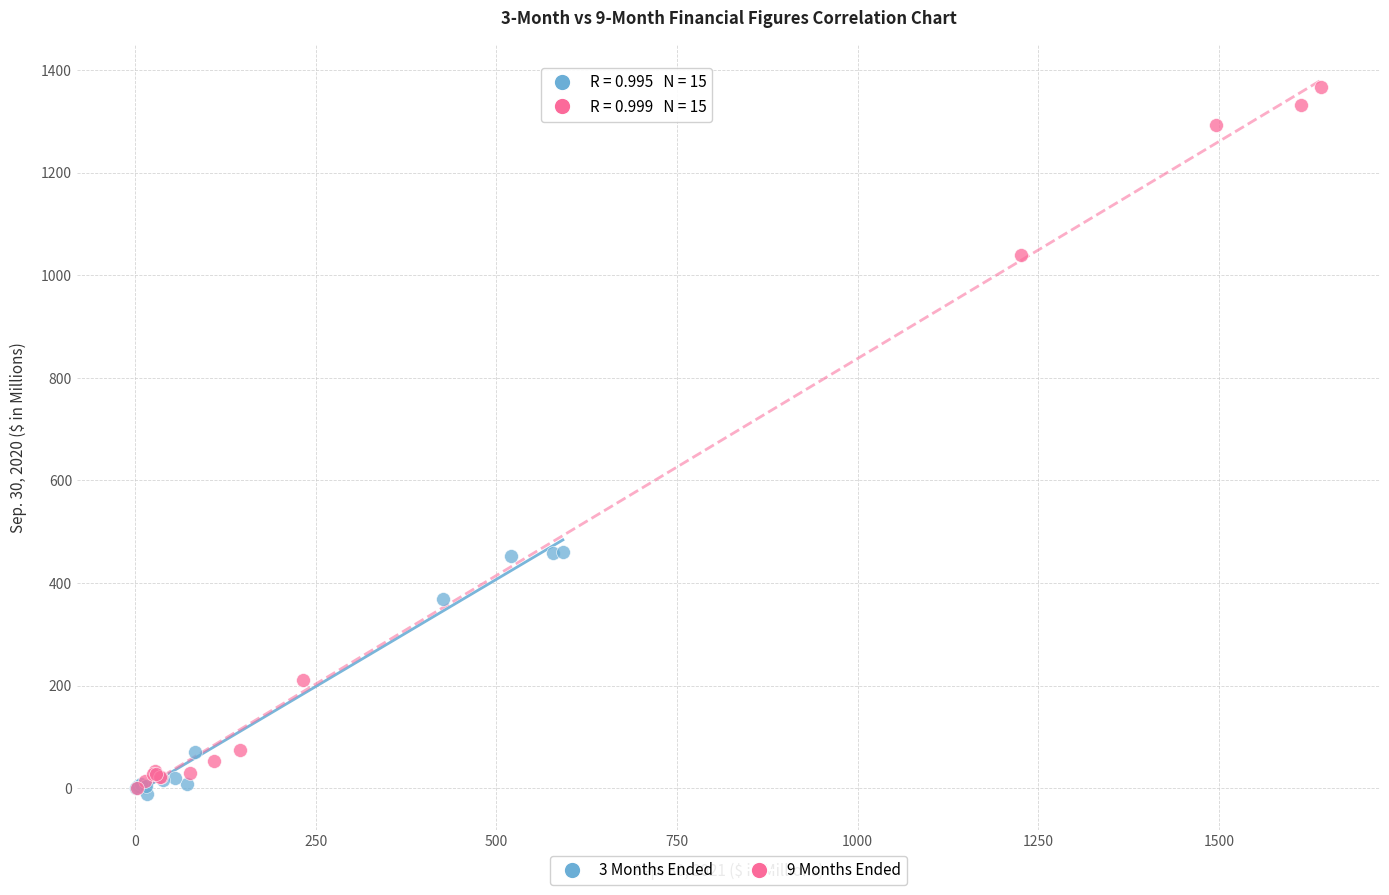

Which series contains the highest Y value?

9 Months Ended